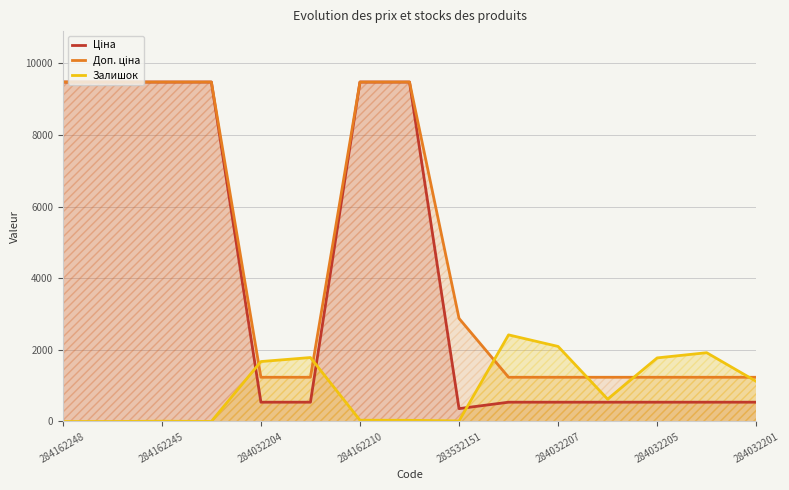

What is the total value across all series at 284032205?

3550.4